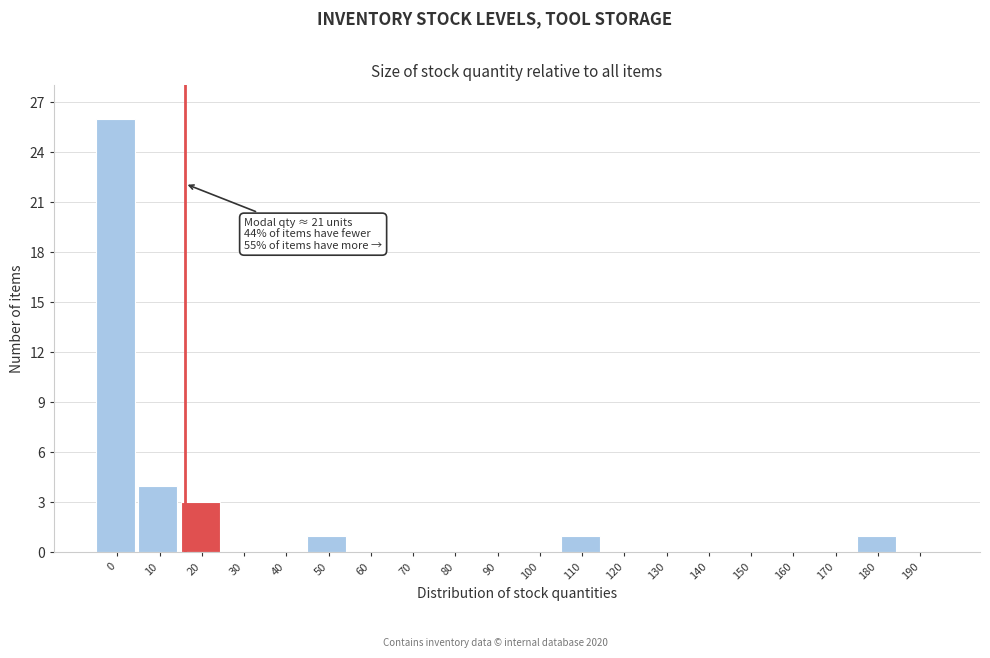

Reading left to right, list all the values displayed in this chart.

0=26	10=4	20=3	30=0	40=0	50=1	60=0	70=0	80=0	90=0	100=0	110=1	120=0	130=0	140=0	150=0	160=0	170=0	180=1	190=0